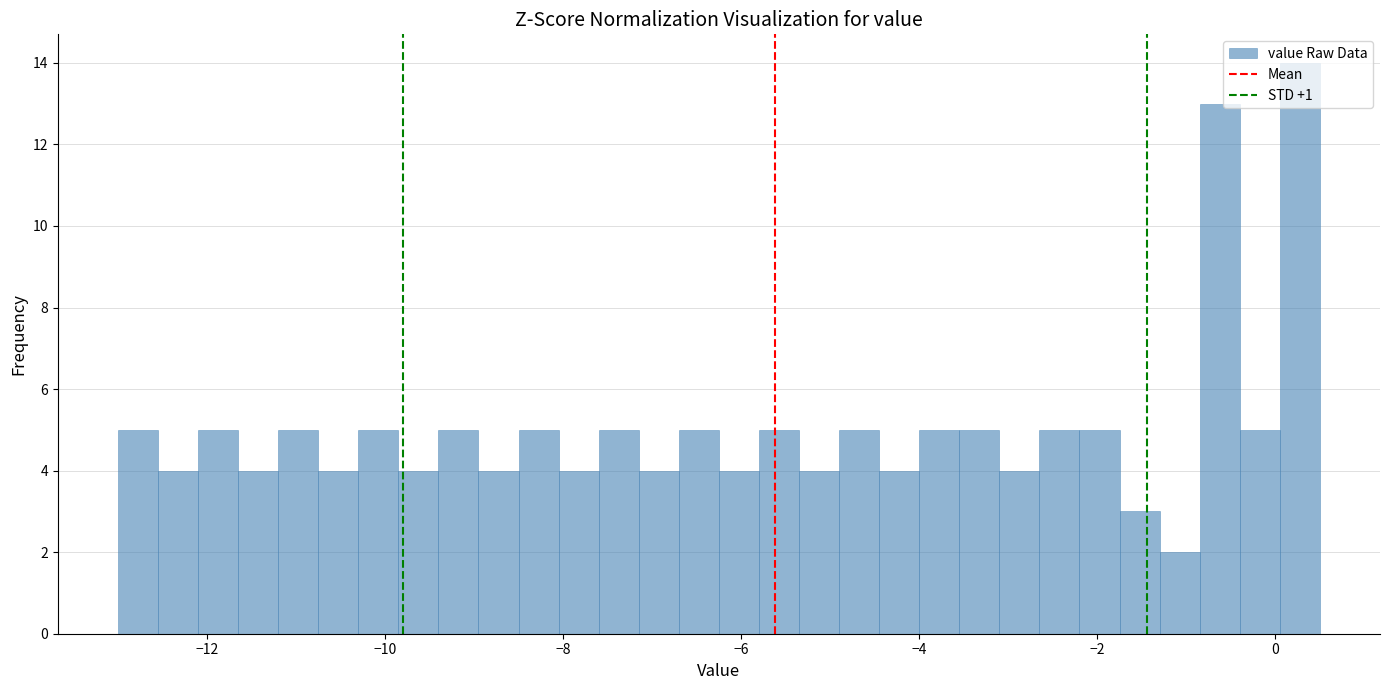

Read against the x-axis, roughly where is the centre of the tallest bar?

0.2